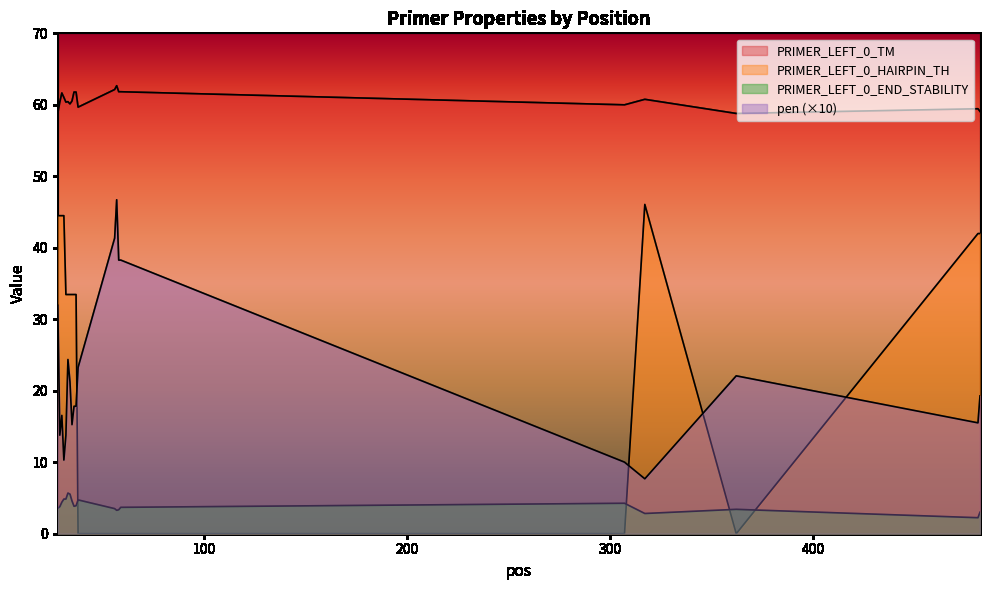

Reading left to right, transcribe all the data shown in this chart.

pen: 31.9	13.8	16.5	10.3	13.8	24.4	21.2	15.3	17.8	17.8	23.3	41.4	46.7	38.3	38.3	10.0	7.7	22.1	15.5	19.3
PRIMER_LEFT_0_TM: 58.8	60.4	61.7	61.0	60.4	60.4	60.1	60.5	61.8	61.8	59.7	62.1	62.7	61.8	61.8	60.0	60.8	58.8	59.4	59.1
PRIMER_LEFT_0_END_STABILITY: 3.6	3.8	4.4	4.8	4.8	5.7	5.5	4.6	3.8	3.9	4.7	3.5	3.3	3.4	3.7	4.3	2.8	3.4	2.2	3.0
PRIMER_LEFT_0_HAIRPIN_TH: 44.5	44.5	44.5	44.5	33.5	33.5	33.5	33.5	33.5	33.5	0.0	0.0	0.0	0.0	0.0	0.0	46.1	0.0	42.0	42.0